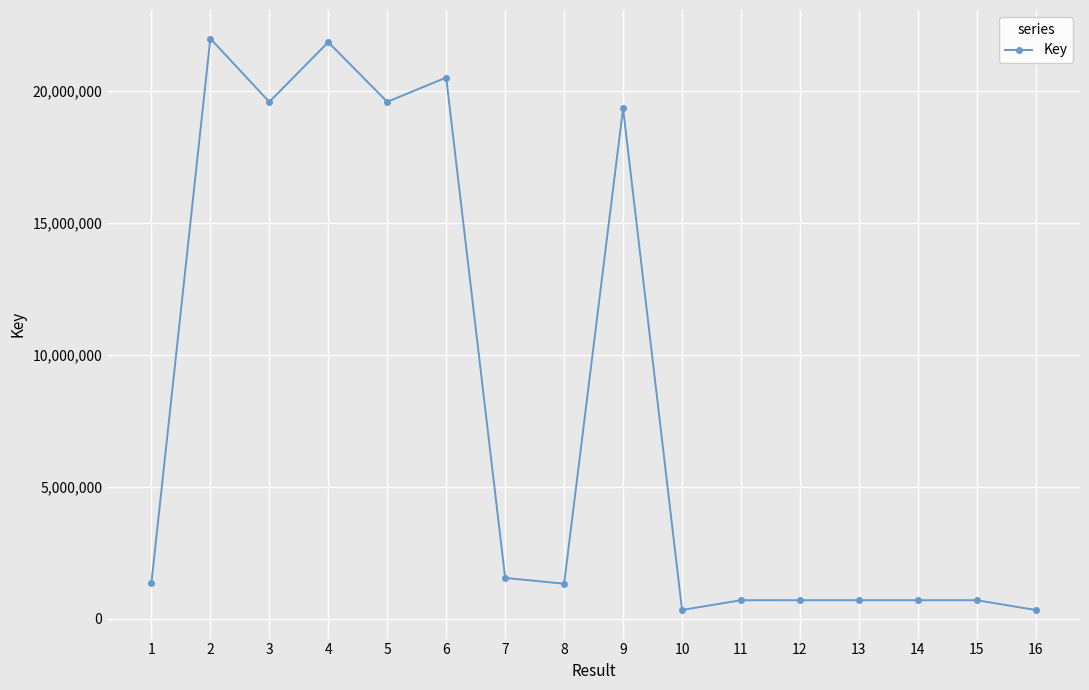

What is the change in value from 1 to 2?

+20635926